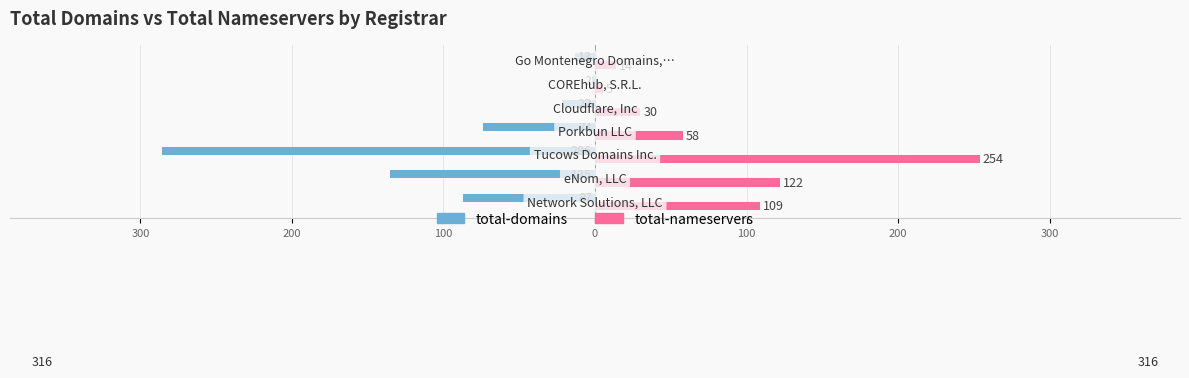

What are all the series names shown in the legend?

total-domains, total-nameservers